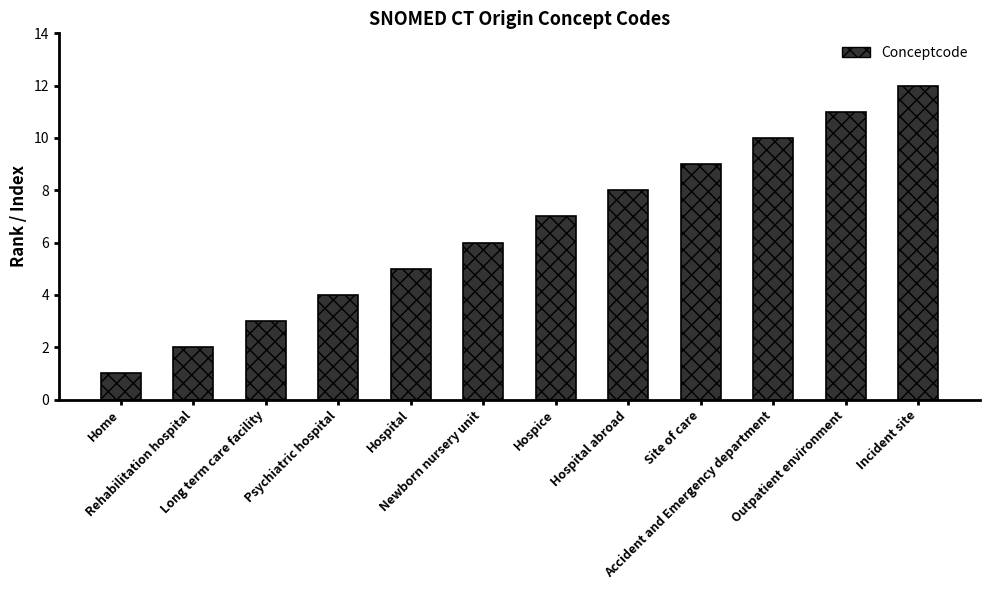

Reading left to right, what are all the values shown in this chart?

Home=1	Rehabilitation hospital=2	Long term care facility=3	Psychiatric hospital=4	Hospital=5	Newborn nursery unit=6	Hospice=7	Hospital abroad=8	Site of care=9	Accident and Emergency department=10	Outpatient environment=11	Incident site=12